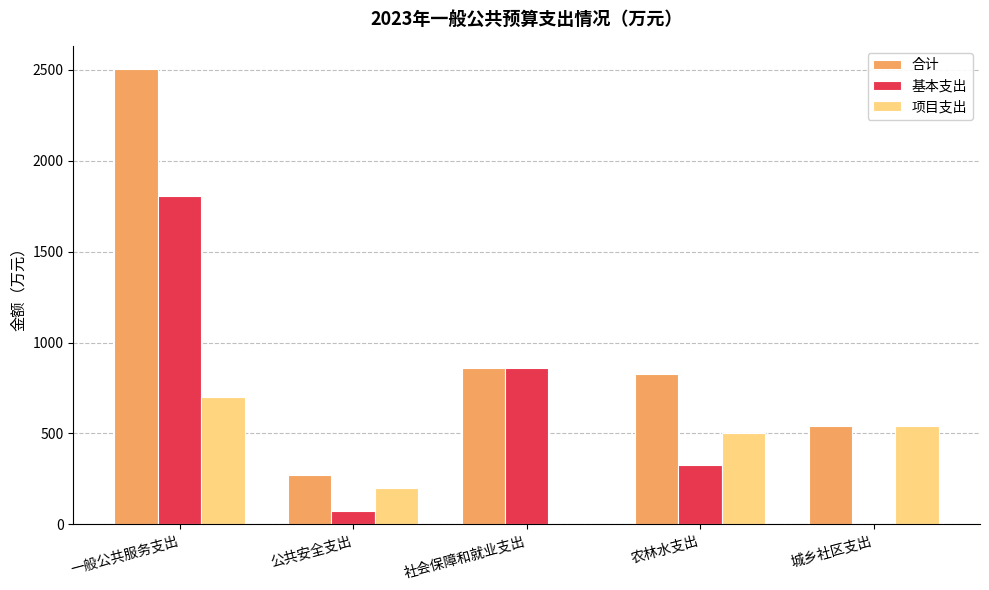

Is the value of 项目支出 at 城乡社区支出 greater than the value of 基本支出 at 一般公共服务支出?

No